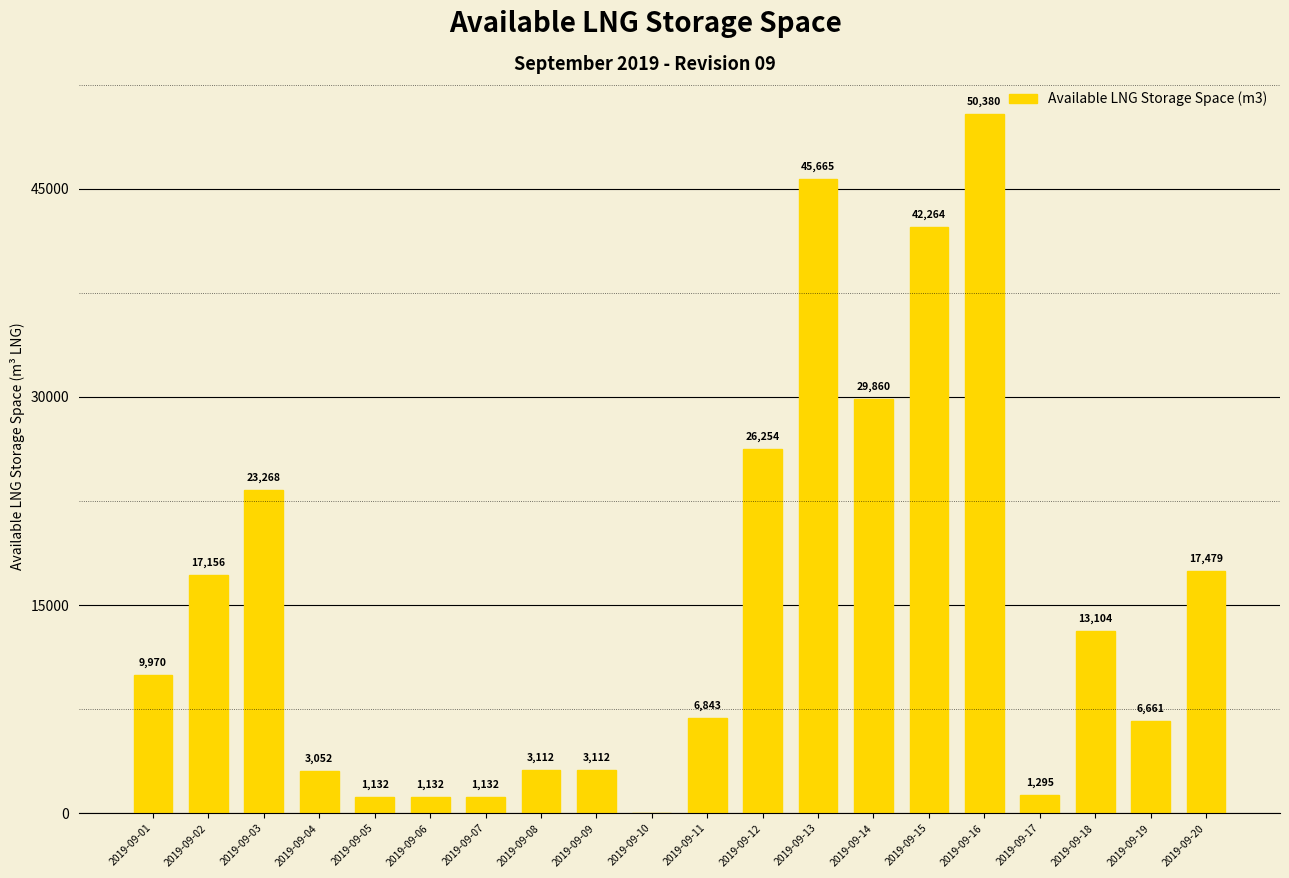

Approximately how many times larger is the value at 2019-09-03 compared to 2019-09-13?

0.5